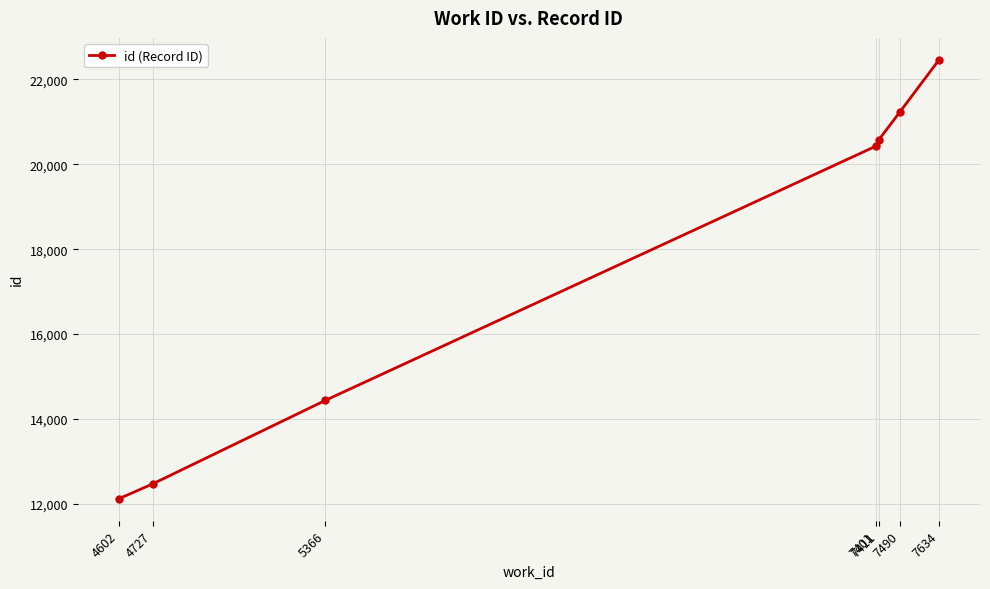

Reading left to right, list all the values displayed in this chart.

12119	12469	14439	20429	20573	21238	22462